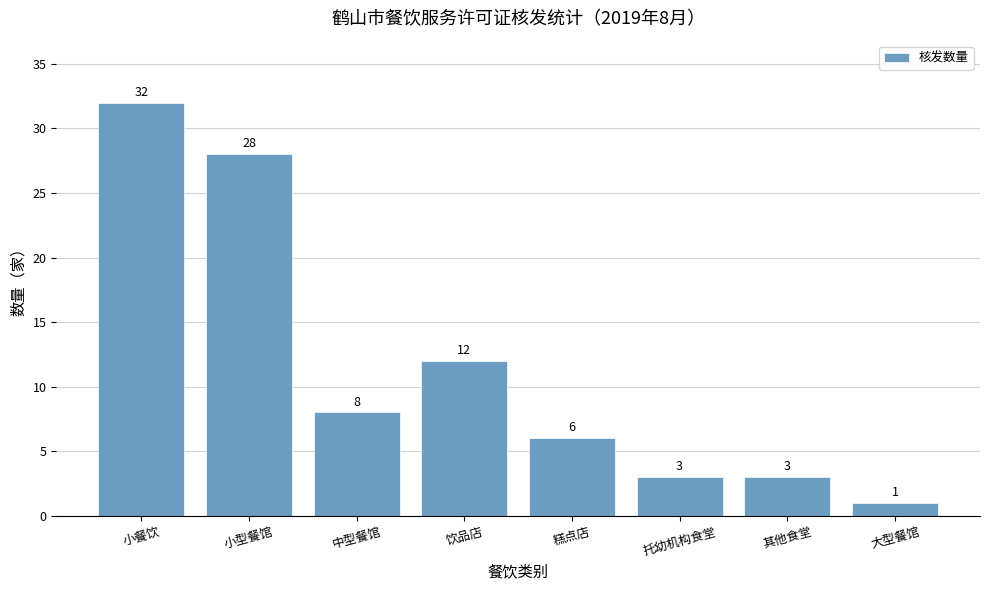

What is the maximum value shown in the chart?

32